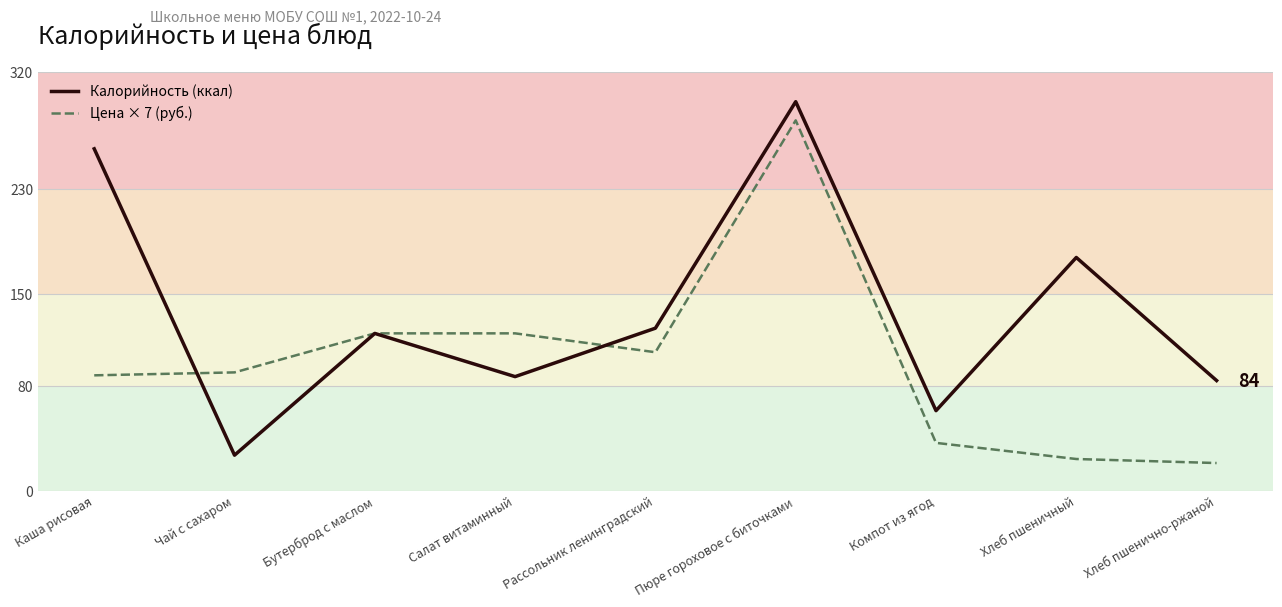

At which category does the chart reach its peak across all series?

Пюре гороховое с биточками